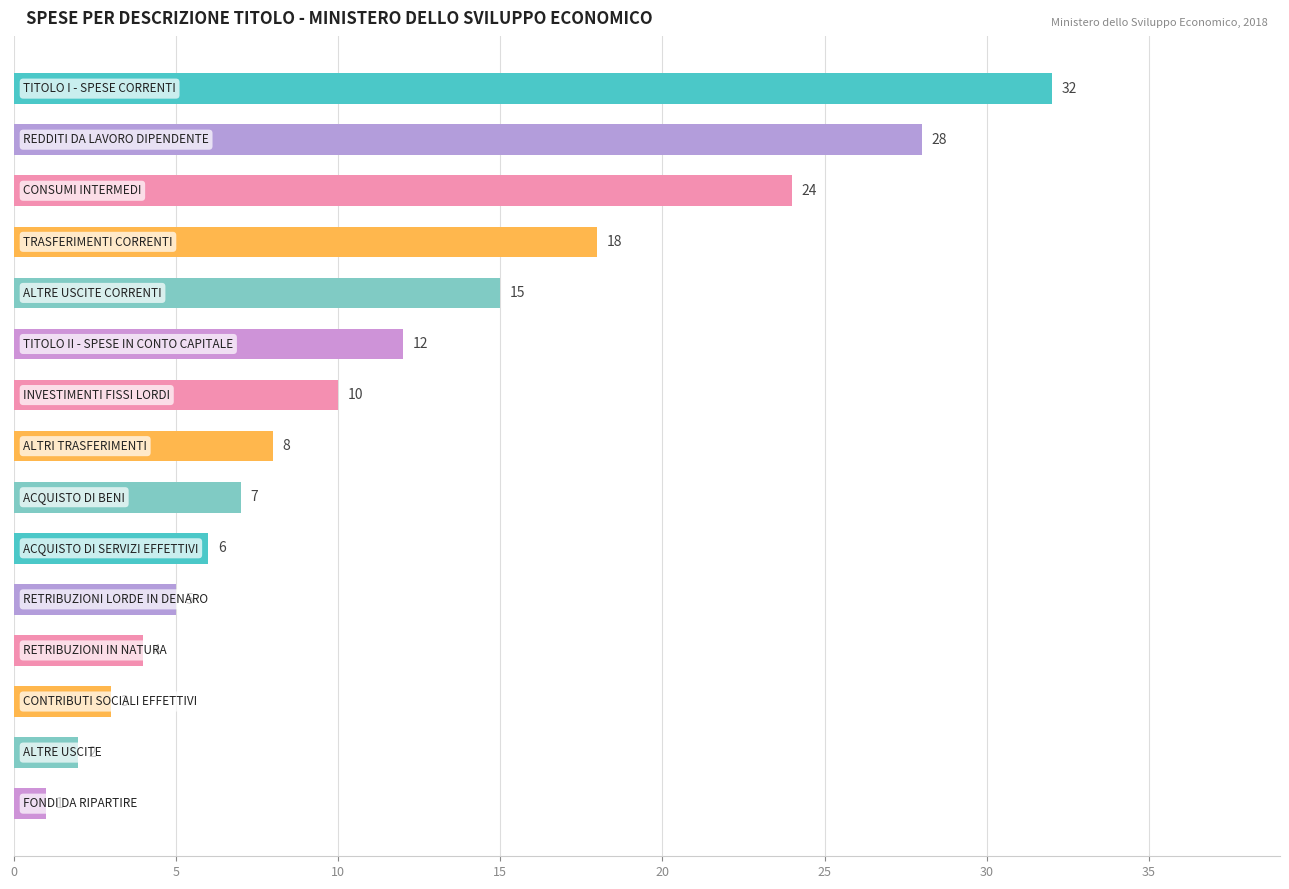

Reading top to bottom, extract all data points from this chart.

32	28	24	18	15	12	10	8	7	6	5	4	3	2	1